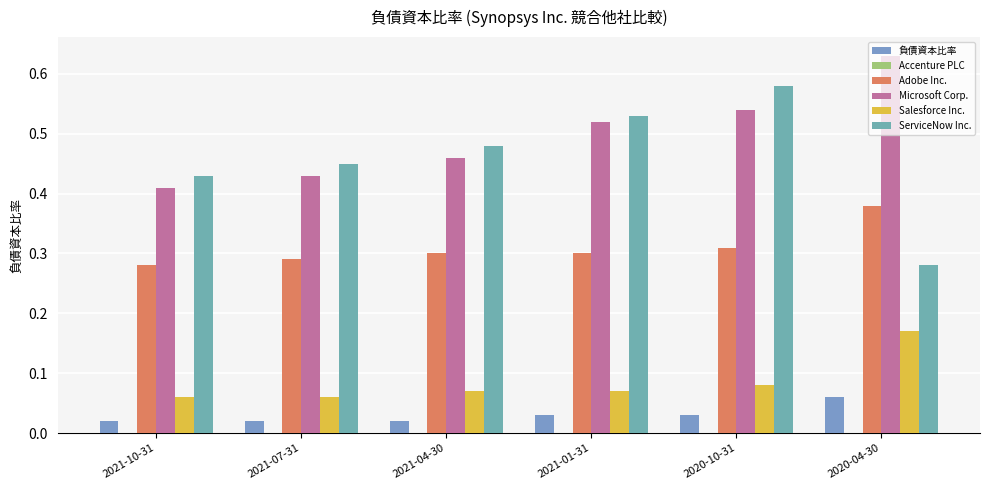

Which series has the widest spread of values?

ServiceNow Inc.